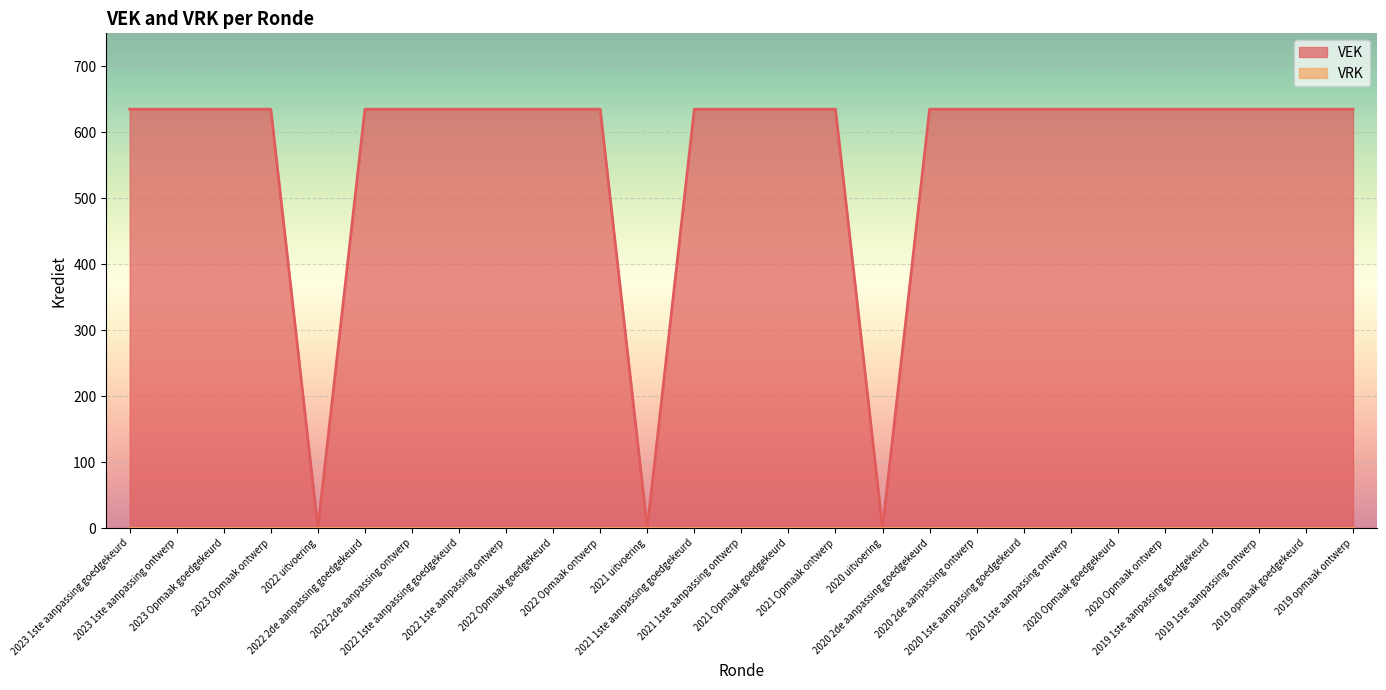

Reading right to left, transcribe all the data shown in this chart.

2019 opmaak ontwerp=635	2019 opmaak goedgekeurd=635	2019 1ste aanpassing ontwerp=635	2019 1ste aanpassing goedgekeurd=635	2020 Opmaak ontwerp=635	2020 Opmaak goedgekeurd=635	2020 1ste aanpassing ontwerp=635	2020 1ste aanpassing goedgekeurd=635	2020 2de aanpassing ontwerp=635	2020 2de aanpassing goedgekeurd=635	2020 uitvoering=0	2021 Opmaak ontwerp=635	2021 Opmaak goedgekeurd=635	2021 1ste aanpassing ontwerp=635	2021 1ste aanpassing goedgekeurd=635	2021 uitvoering=0	2022 Opmaak ontwerp=635	2022 Opmaak goedgekeurd=635	2022 1ste aanpassing ontwerp=635	2022 1ste aanpassing goedgekeurd=635	2022 2de aanpassing ontwerp=635	2022 2de aanpassing goedgekeurd=635	2022 uitvoering=0	2023 Opmaak ontwerp=635	2023 Opmaak goedgekeurd=635	2023 1ste aanpassing ontwerp=635	2023 1ste aanpassing goedgekeurd=635